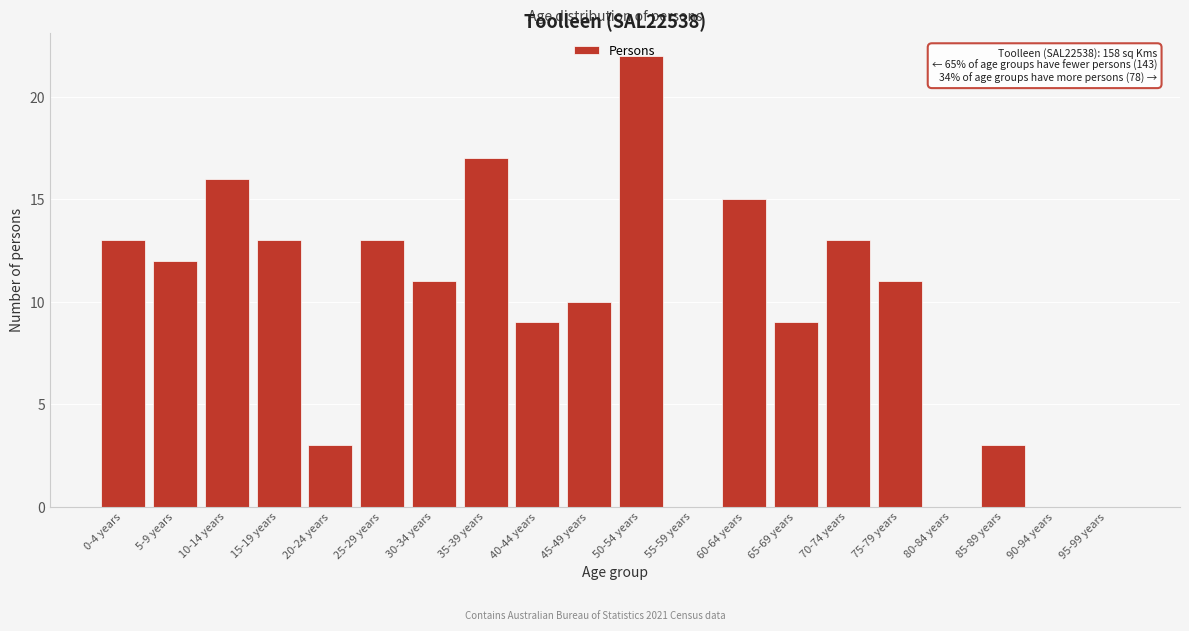

What is the maximum value shown in the chart?

22